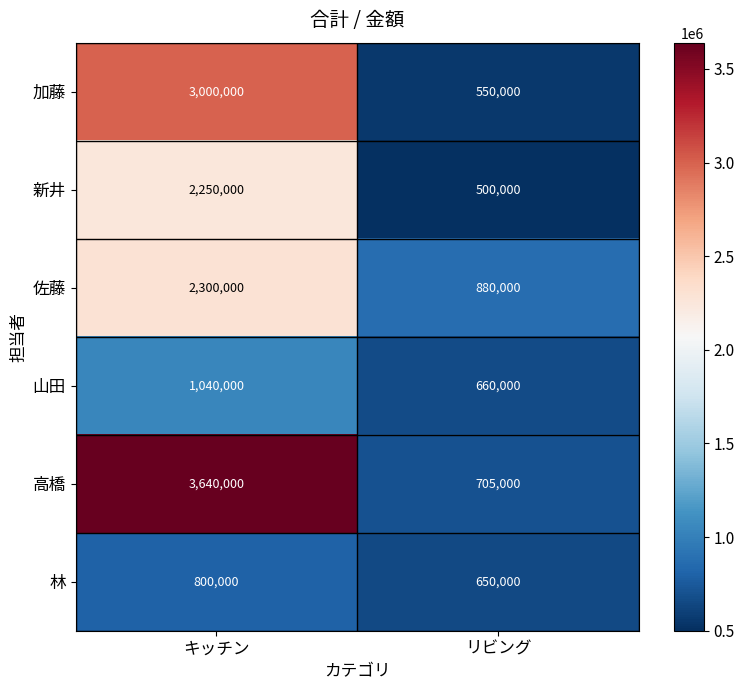

Which series changed the most between キッチン and リビング?

高橋